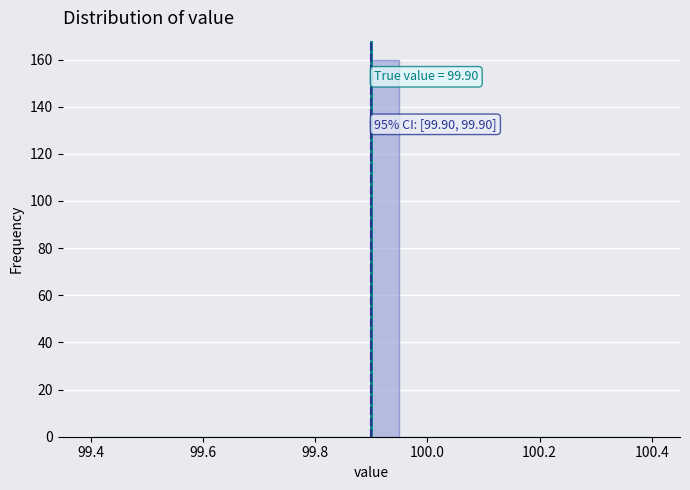

Around what value on the x-axis is the tallest bar? Give the approximate position of its centre, as read against the axis.

99.92